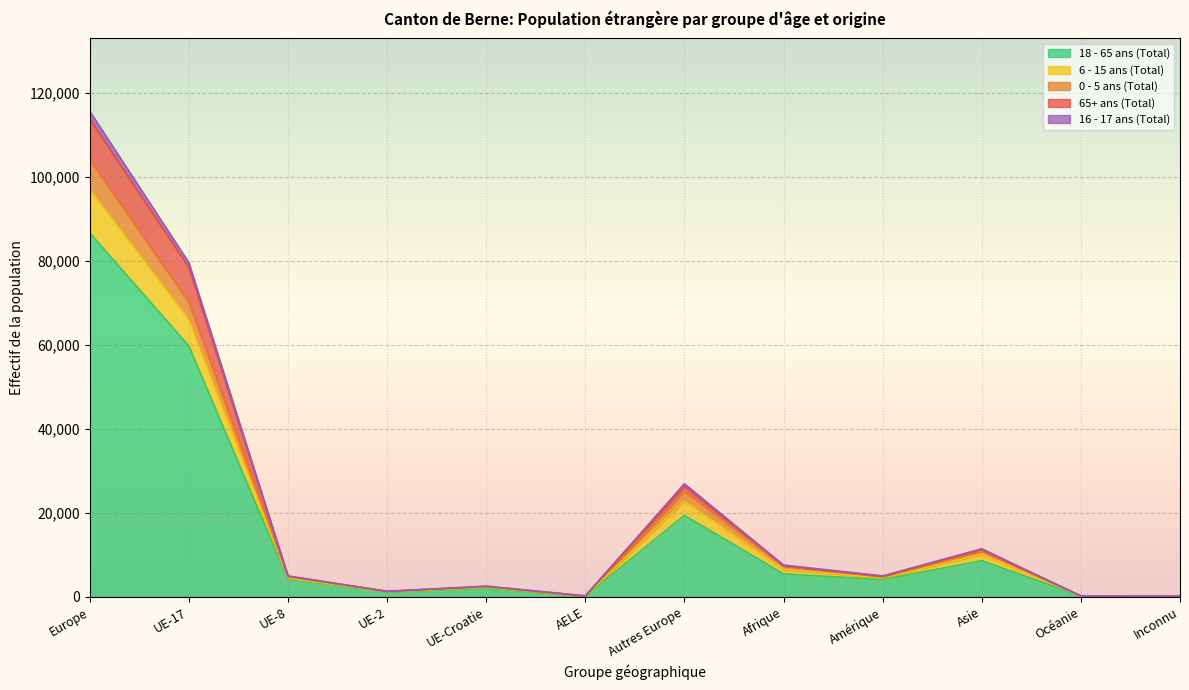

At which label does 6 - 15 ans (Total) first exceed 1063?

Europe